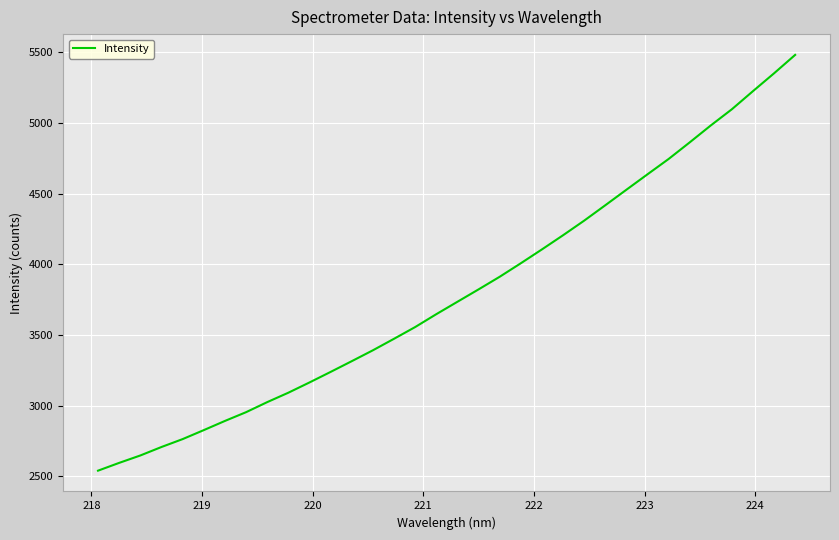

What is the difference between the maximum and minimum values?

2940.2